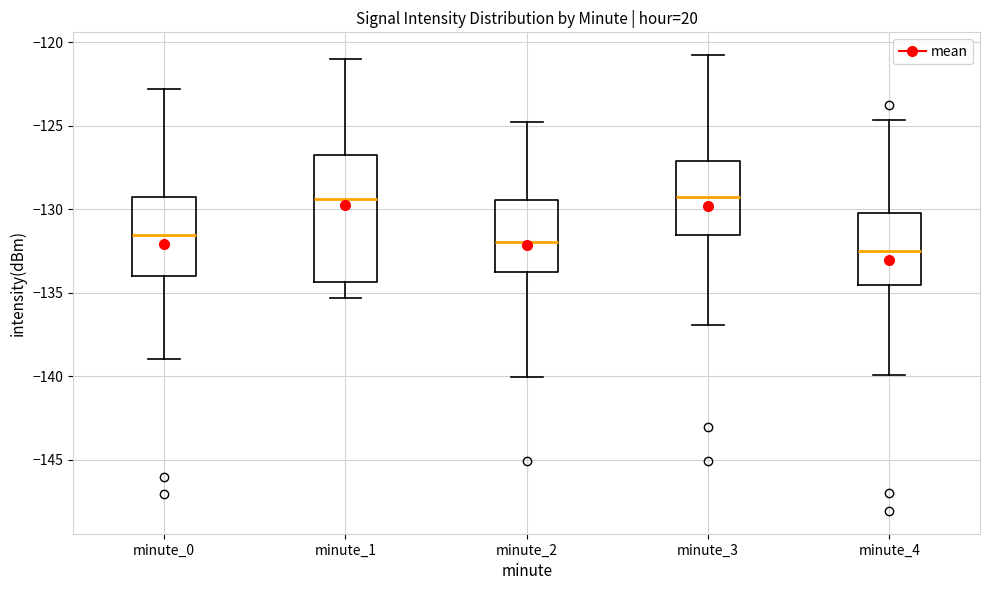

Reading left to right, read every box against the y-axis: the position of its median line, the range the box covers, and the ends of its whiskers. The values are not printed on the chart, so give them approximately, as read against the axis.

minute_0: median -131.5, box -134.0 to -129.5, whiskers -139.0 to -123.0
minute_1: median -129.5, box -134.5 to -127.0, whiskers -135.5 to -121.0
minute_2: median -132.0, box -134.0 to -129.5, whiskers -140.0 to -125.0
minute_3: median -129.5, box -131.5 to -127.0, whiskers -137.0 to -121.0
minute_4: median -132.5, box -134.5 to -130.5, whiskers -140.0 to -124.5